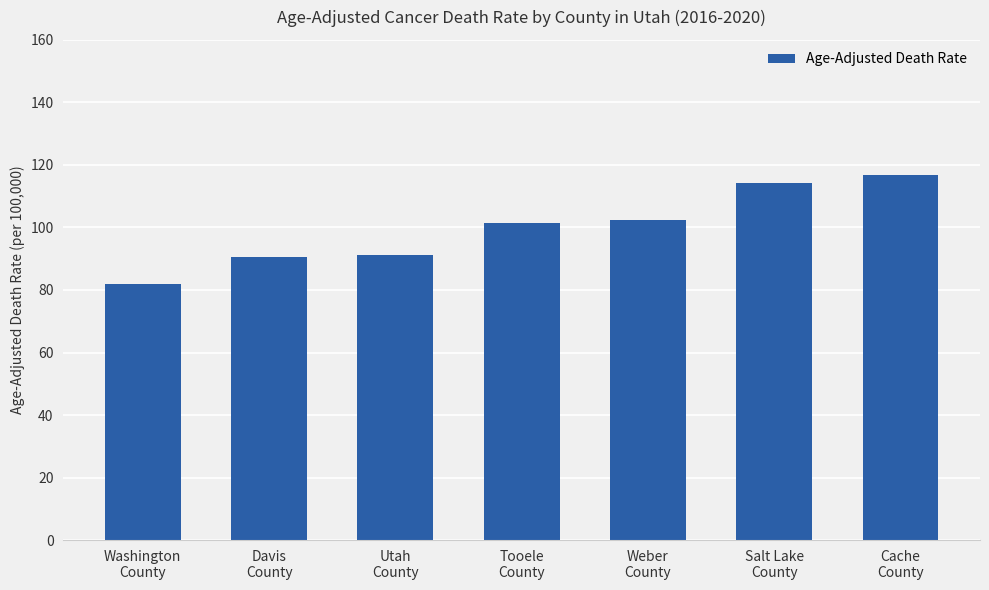

The chart shows a value of 64.9 at Cache
County. True or false?

False